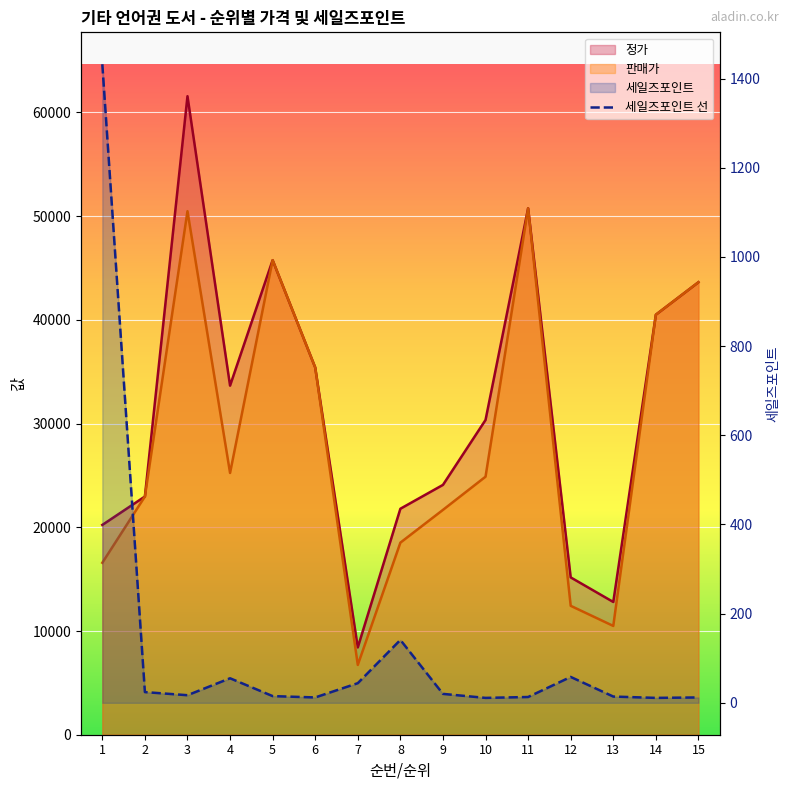

What is the difference between the 세일즈포인트 values at 11 and 1?

1419